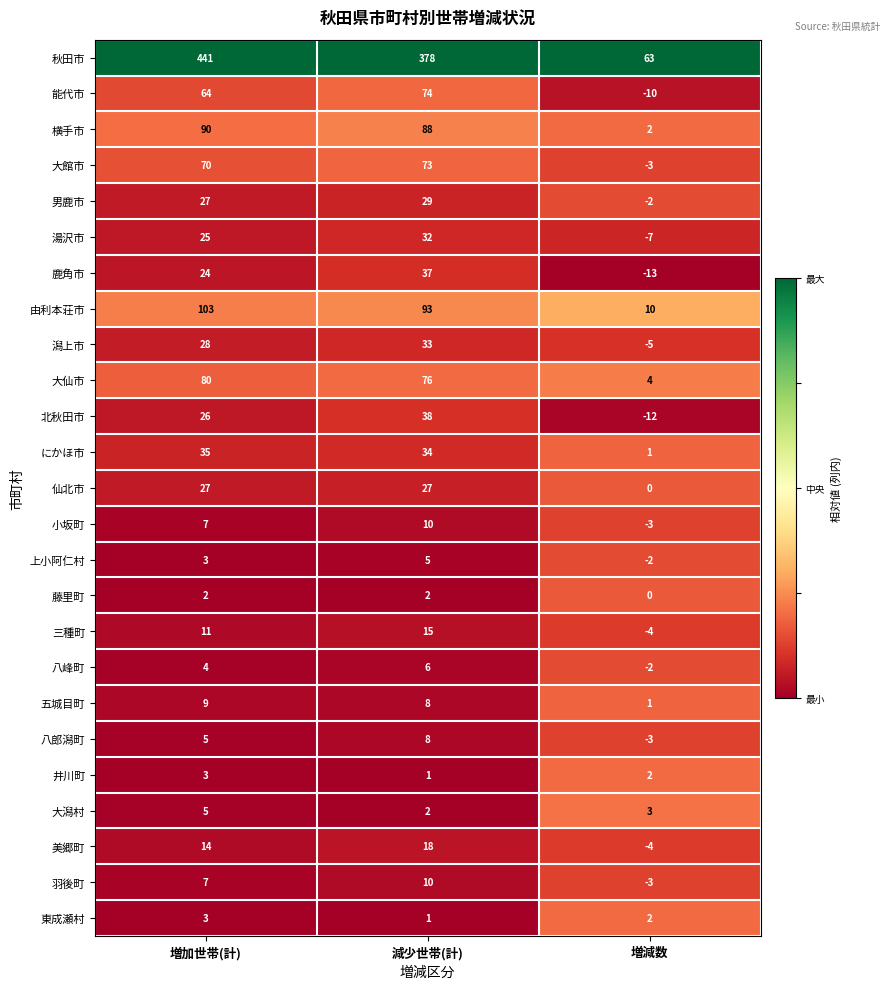

What is the approximate value of 北秋田市 at 増減数?

-12